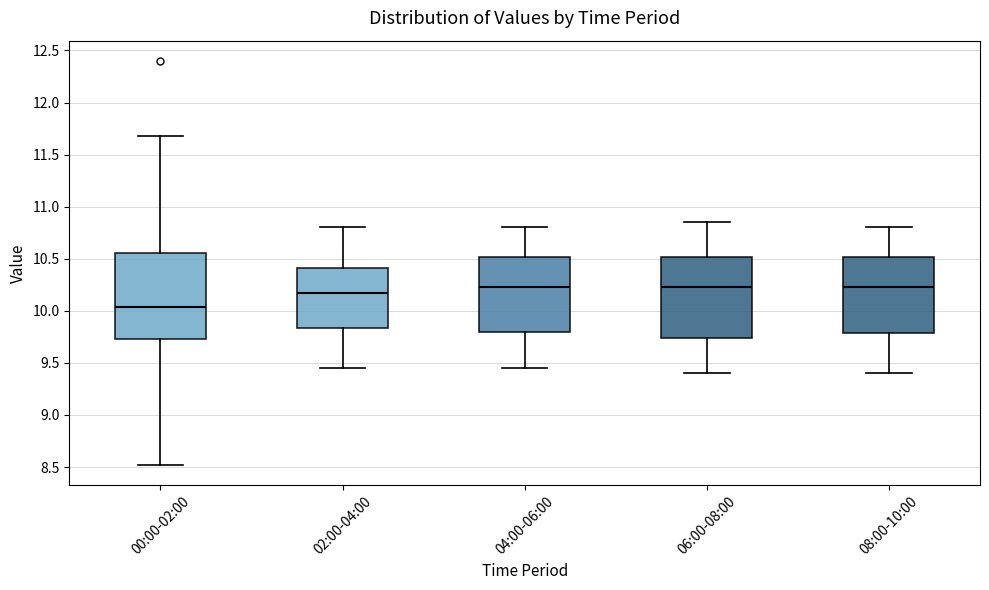

Reading left to right, read every box against the y-axis: the position of its median line, the range the box covers, and the ends of its whiskers. The values are not printed on the chart, so give them approximately, as read against the axis.

00:00-02:00: median 10.05, box 9.75 to 10.55, whiskers 8.50 to 11.70
02:00-04:00: median 10.20, box 9.85 to 10.40, whiskers 9.45 to 10.80
04:00-06:00: median 10.25, box 9.80 to 10.50, whiskers 9.45 to 10.80
06:00-08:00: median 10.25, box 9.75 to 10.50, whiskers 9.40 to 10.85
08:00-10:00: median 10.25, box 9.80 to 10.50, whiskers 9.40 to 10.80